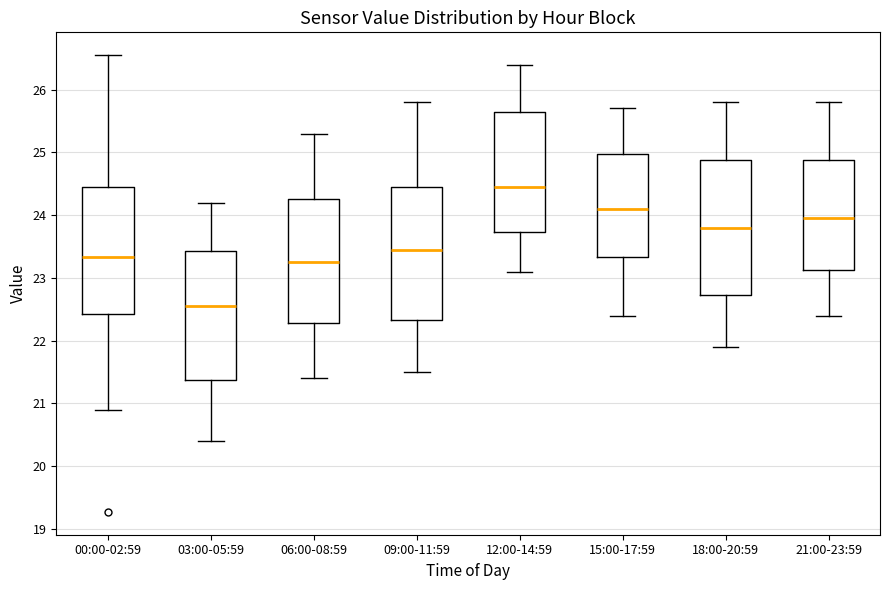

Reading left to right, transcribe this box plot: for each box, give where its median line is, the range the box spans, and where its two whiskers end, as read against the y-axis. The values are not printed on the chart, so give them approximately, as read against the axis.

00:00-02:59: median 23.3, box 22.4 to 24.4, whiskers 20.9 to 26.6
03:00-05:59: median 22.6, box 21.4 to 23.4, whiskers 20.4 to 24.2
06:00-08:59: median 23.3, box 22.3 to 24.3, whiskers 21.4 to 25.3
09:00-11:59: median 23.5, box 22.3 to 24.5, whiskers 21.5 to 25.8
12:00-14:59: median 24.5, box 23.7 to 25.7, whiskers 23.1 to 26.4
15:00-17:59: median 24.1, box 23.3 to 25.0, whiskers 22.4 to 25.7
18:00-20:59: median 23.8, box 22.7 to 24.9, whiskers 21.9 to 25.8
21:00-23:59: median 24.0, box 23.1 to 24.9, whiskers 22.4 to 25.8